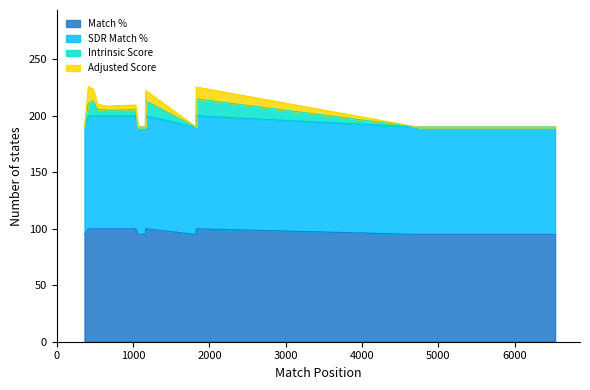

What are all the series names shown in the legend?

Match %, SDR Match %, Intrinsic Score, Adjusted Score